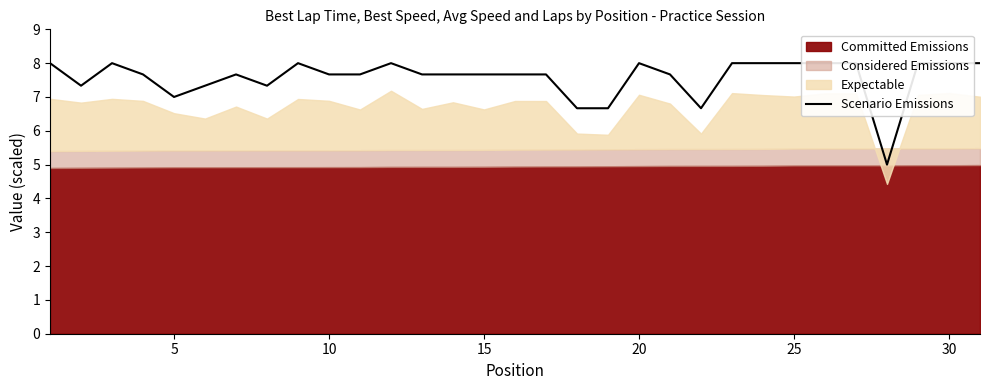

Reading left to right, extract all data points from this chart.

8.0	7.3	8.0	7.7	7.0	7.3	7.7	7.3	8.0	7.7	7.7	8.0	7.7	7.7	7.7	7.7	7.7	6.7	6.7	8.0	7.7	6.7	8.0	8.0	8.0	8.0	8.0	5.0	8.0	8.0	8.0